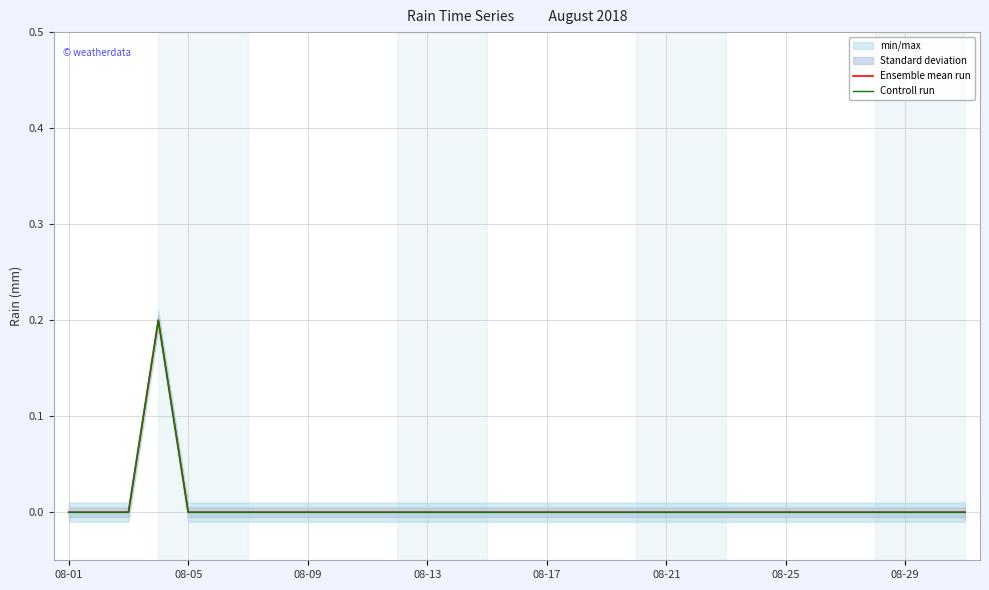

Where is Ensemble mean run nearest to the value 0?

08-01